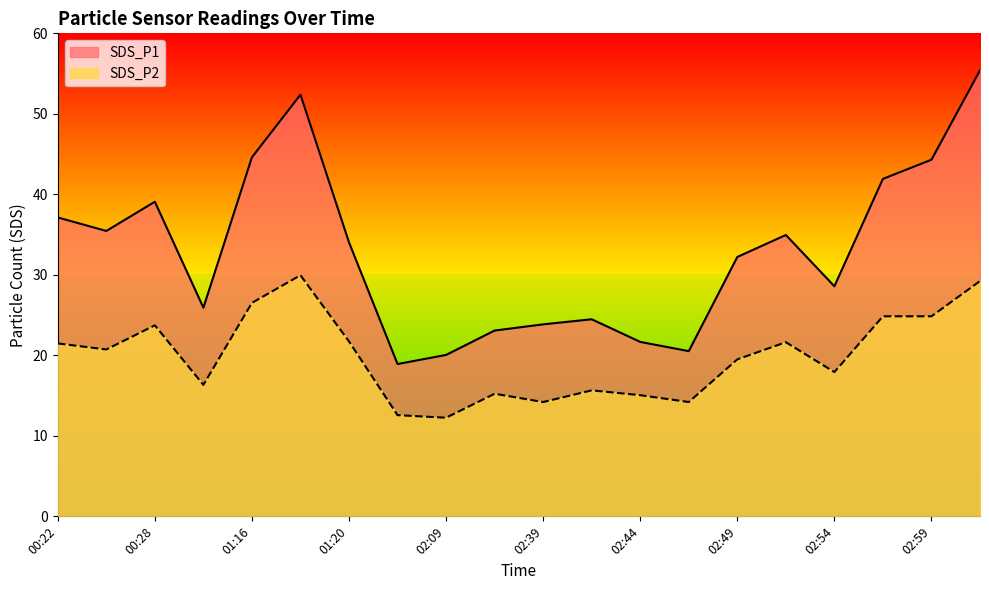

What is the label of the 4th point from the left?

00:57